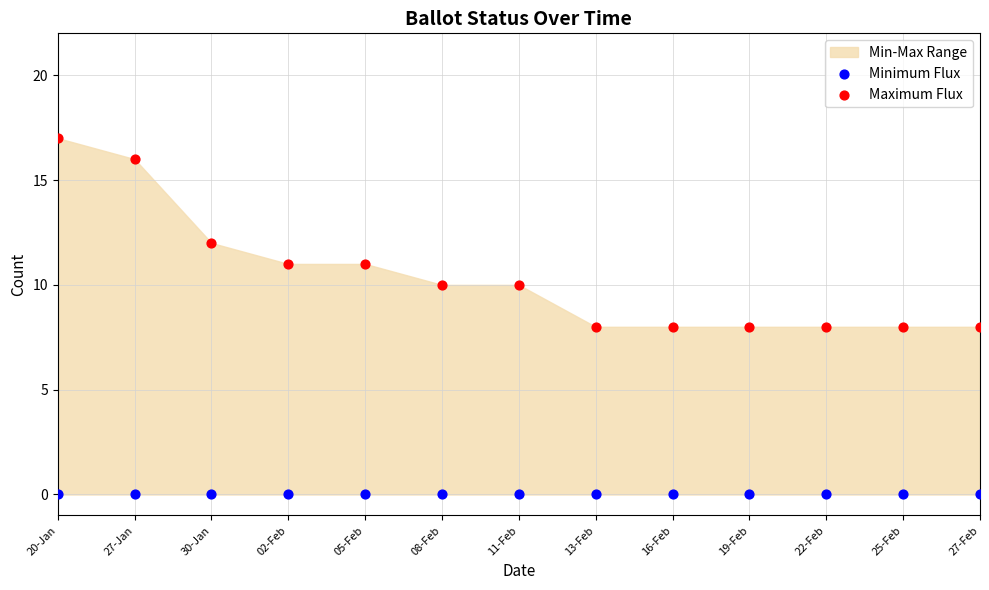

Which series reaches the maximum Y coordinate?

Maximum Flux